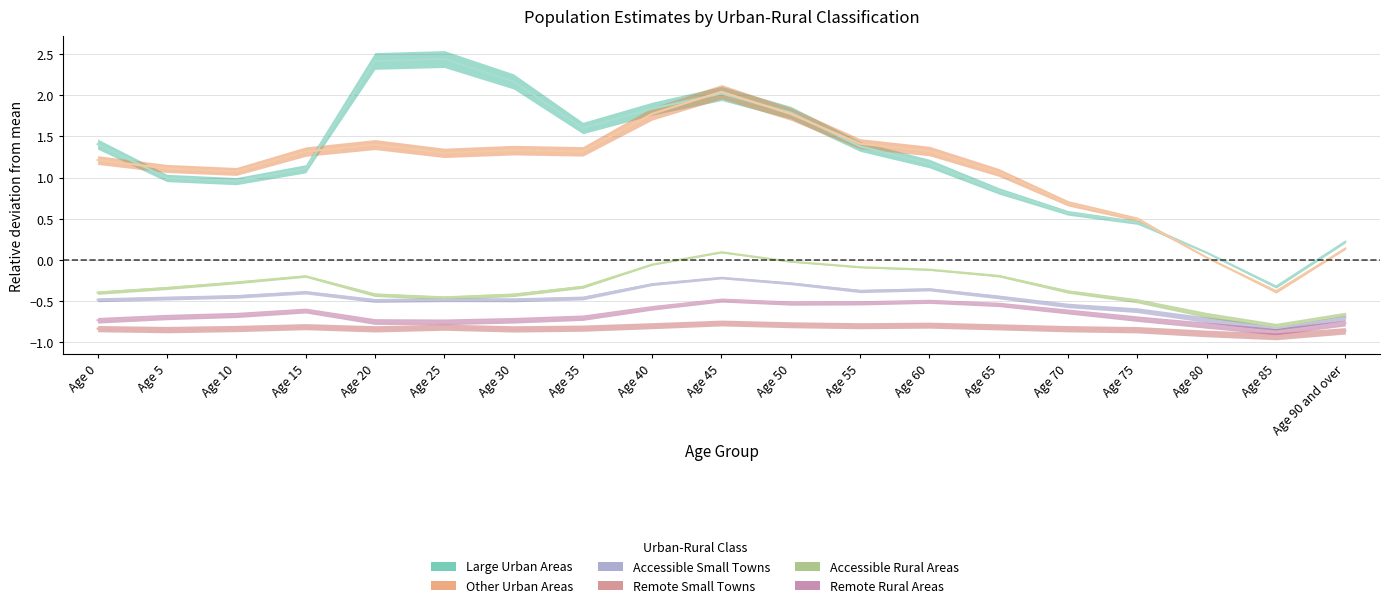

List the series in order of their peak value, highest first.

Large Urban Areas, Other Urban Areas, Accessible Rural Areas, Accessible Small Towns, Remote Rural Areas, Remote Small Towns